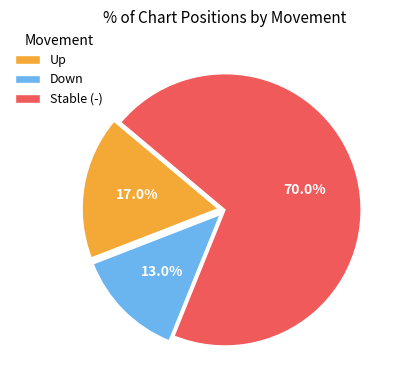

What is the smallest slice in the pie chart?

Down